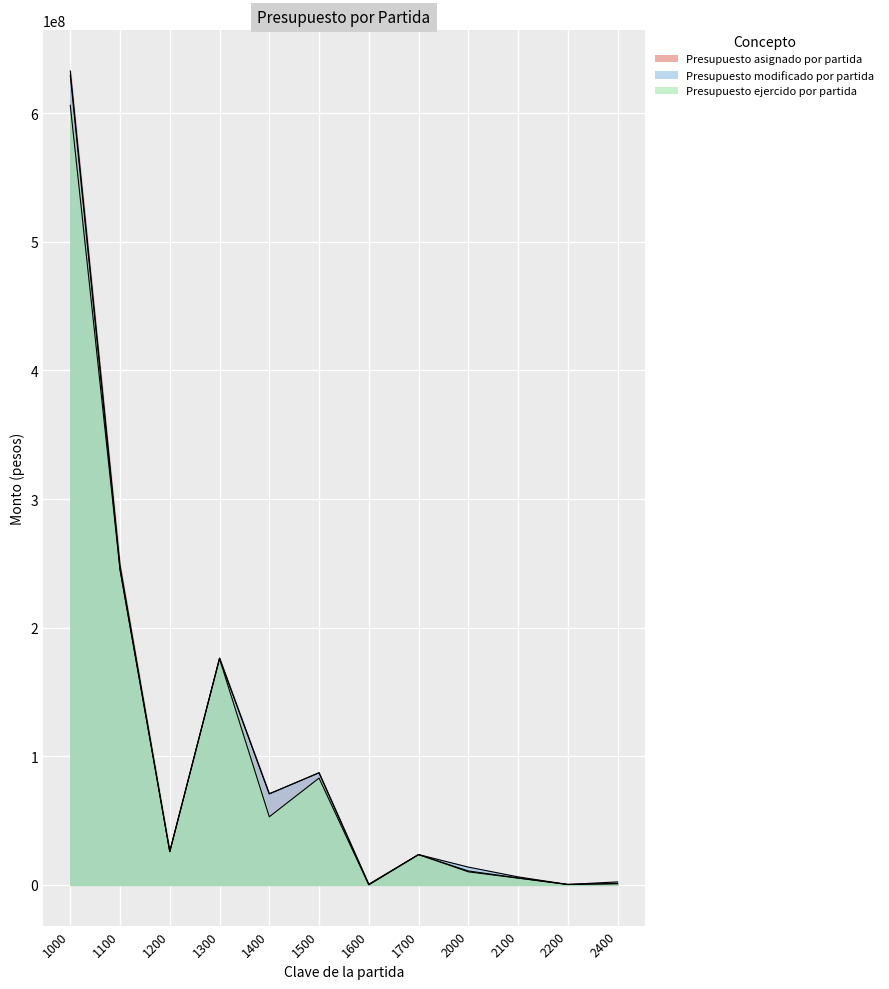

Which label corresponds to the largest value in the chart?

1000